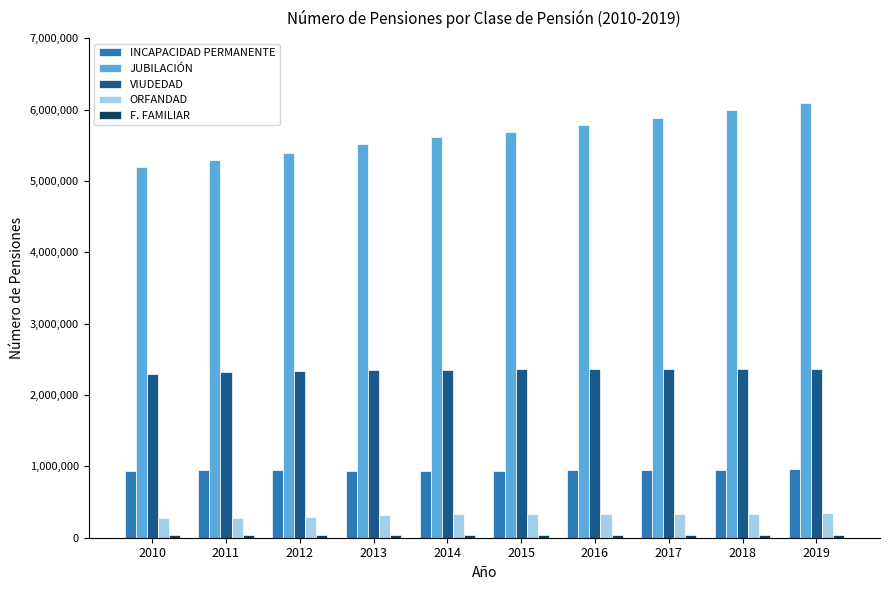

Which series has the widest spread of values?

JUBILACIÓN